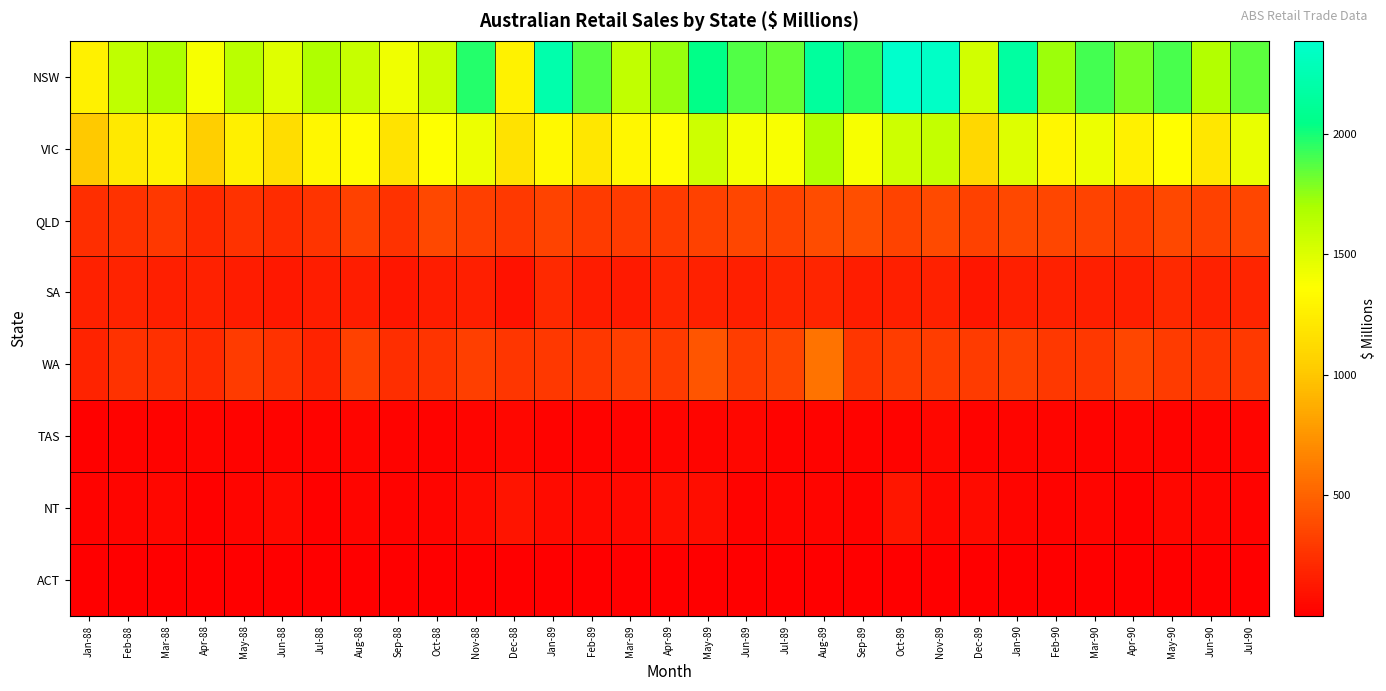

Which series changed the most between Jul-89 and Apr-90?

VIC